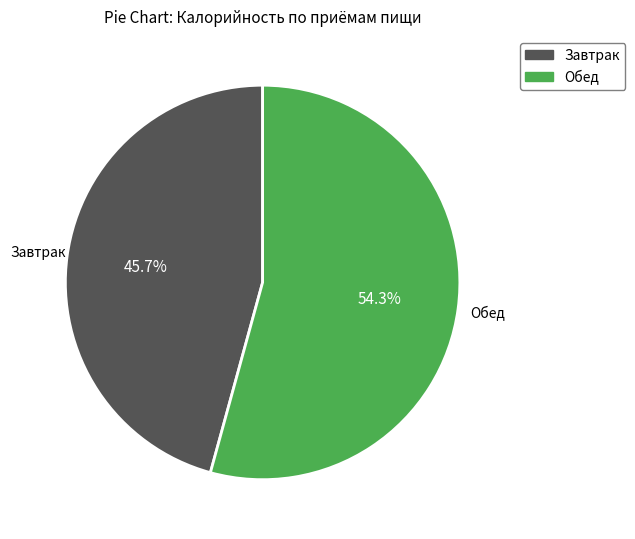

Which has a higher value, Обед or Завтрак?

Обед